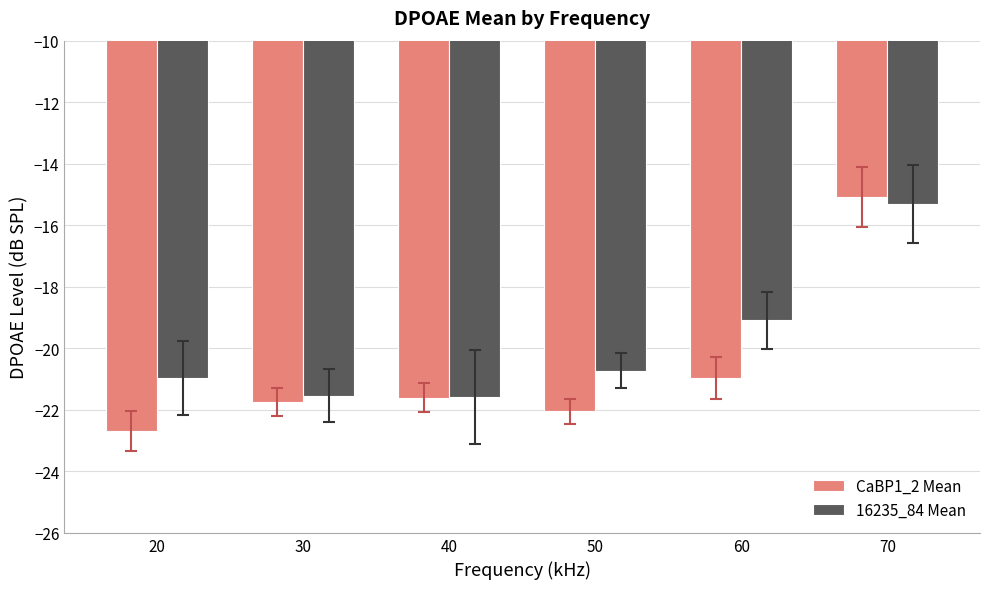

Which series has the widest spread of values?

CaBP1_2 Mean